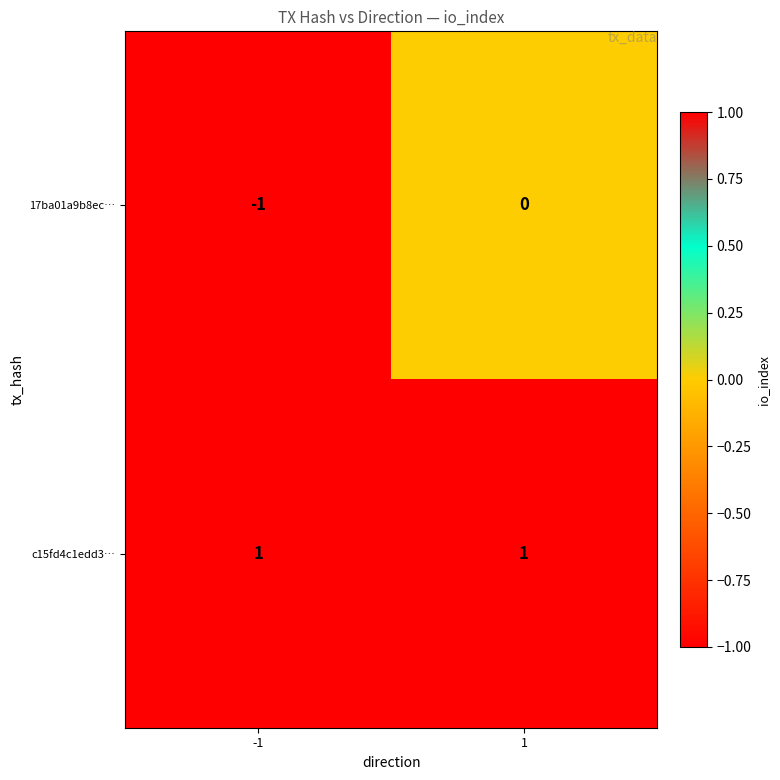

List the series in order of their peak value, lowest first.

17ba01a9b8ec…, c15fd4c1edd3…